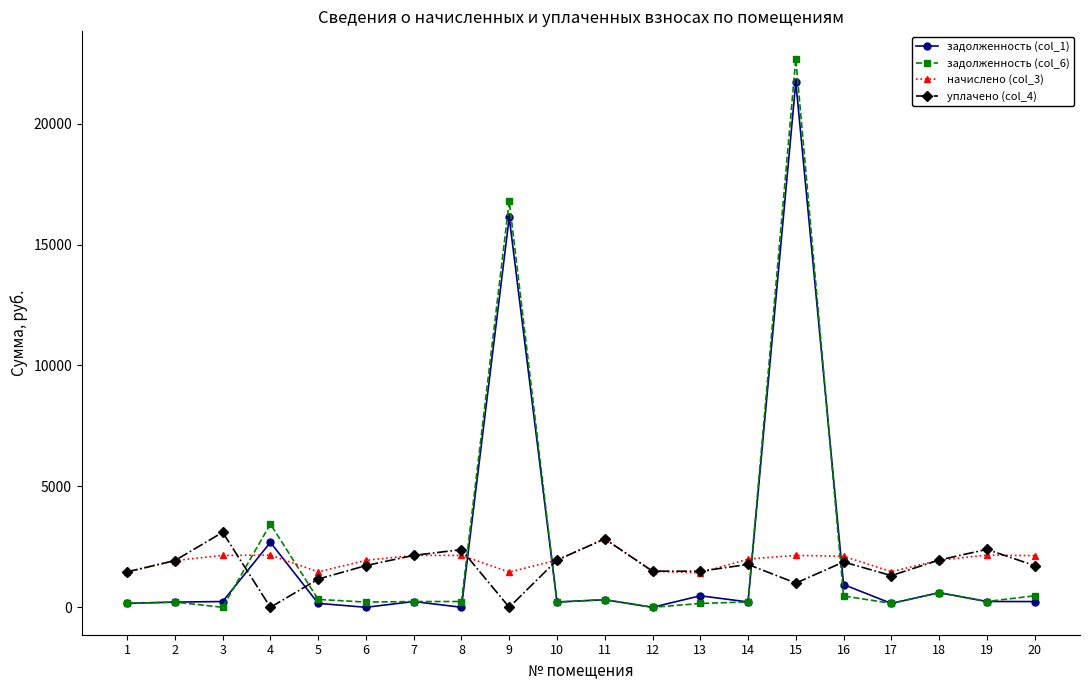

List the series in order of their overall mean, lowest first.

уплачено (col_4), начислено (col_3), задолженность (col_1), задолженность (col_6)